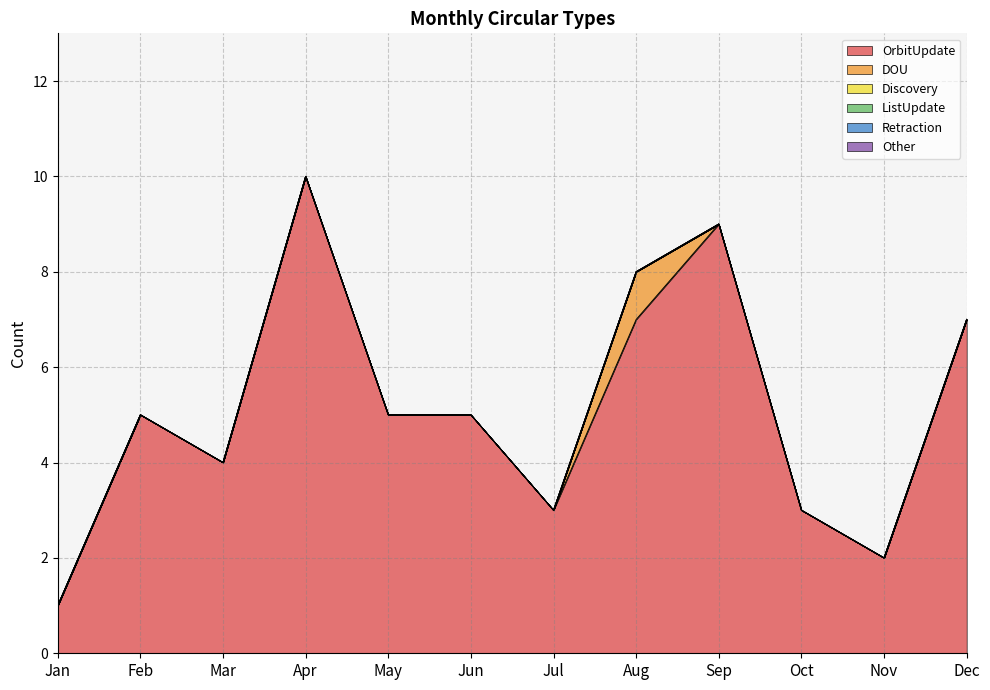

Rank the series at Nov from lowest to highest value.

DOU, Discovery, ListUpdate, Retraction, Other, OrbitUpdate